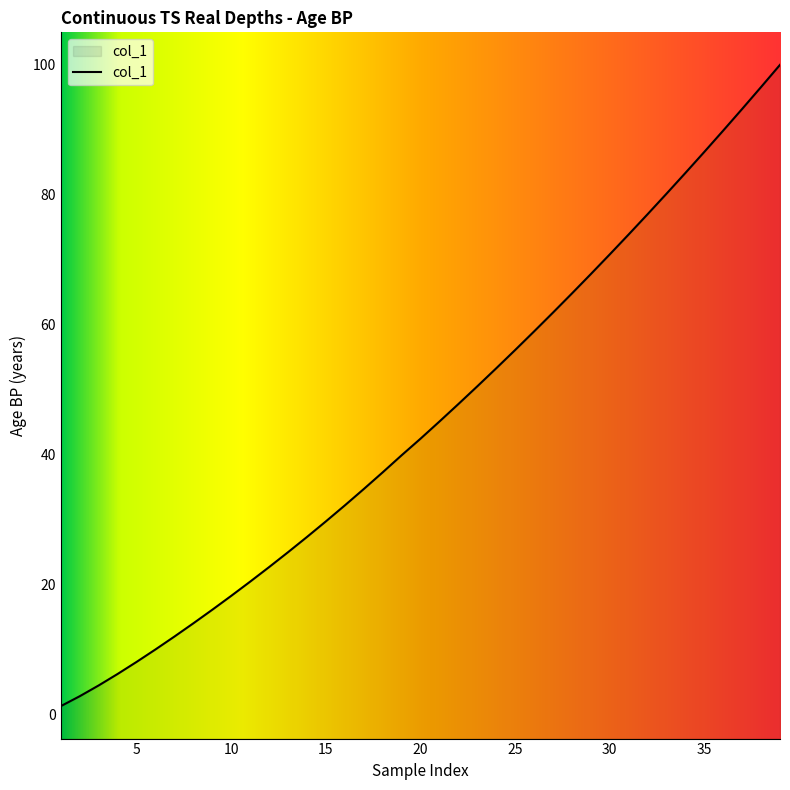

How many data points are less than 42?

19